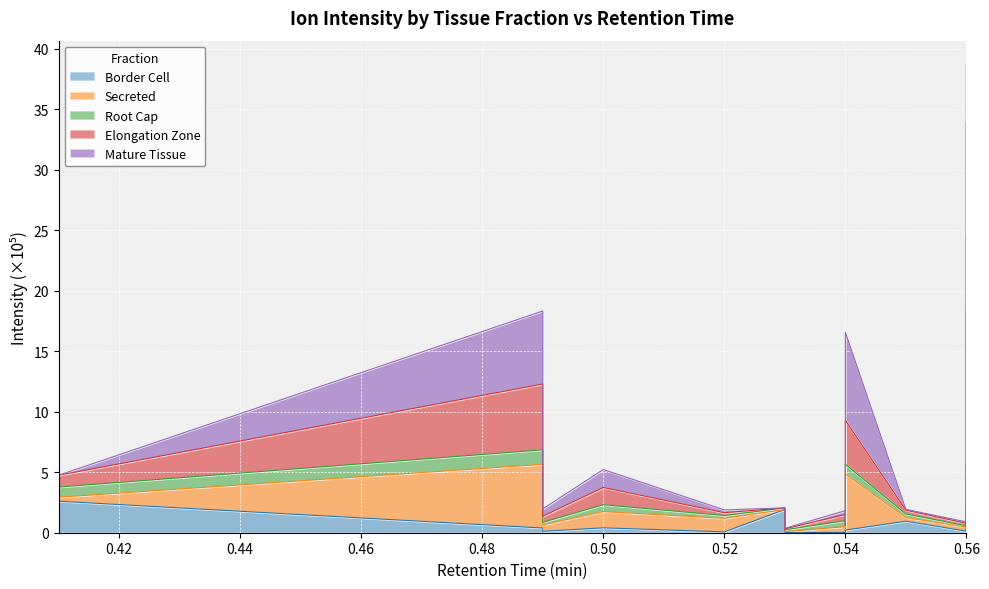

Where does the Root Cap series first go above 1?

0.41